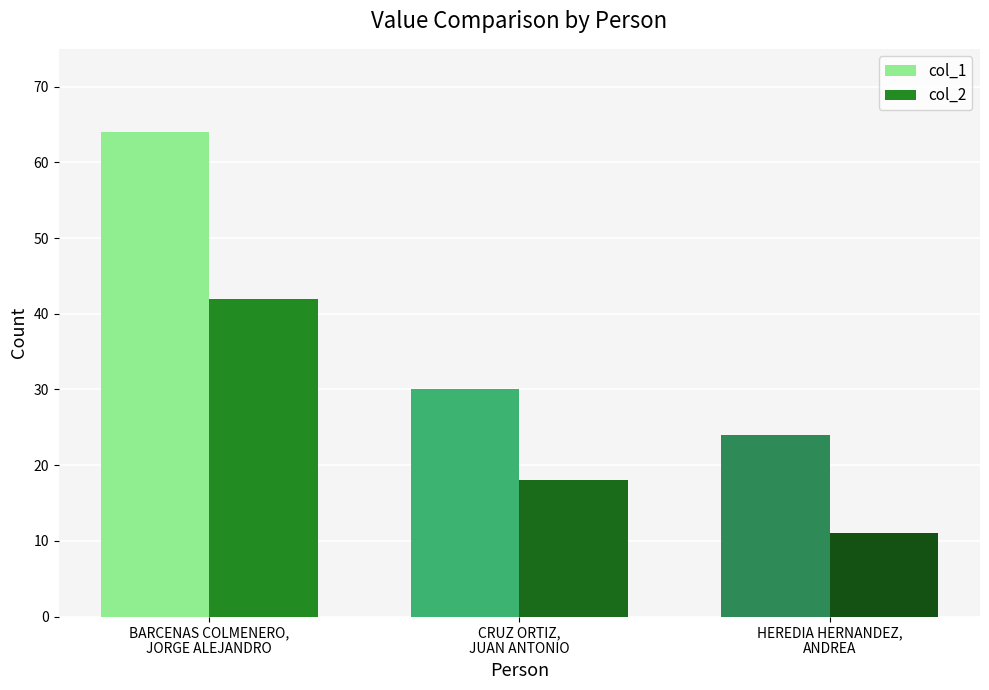

Which category has the highest value in the col_1 series?

BARCENAS COLMENERO,
JORGE ALEJANDRO